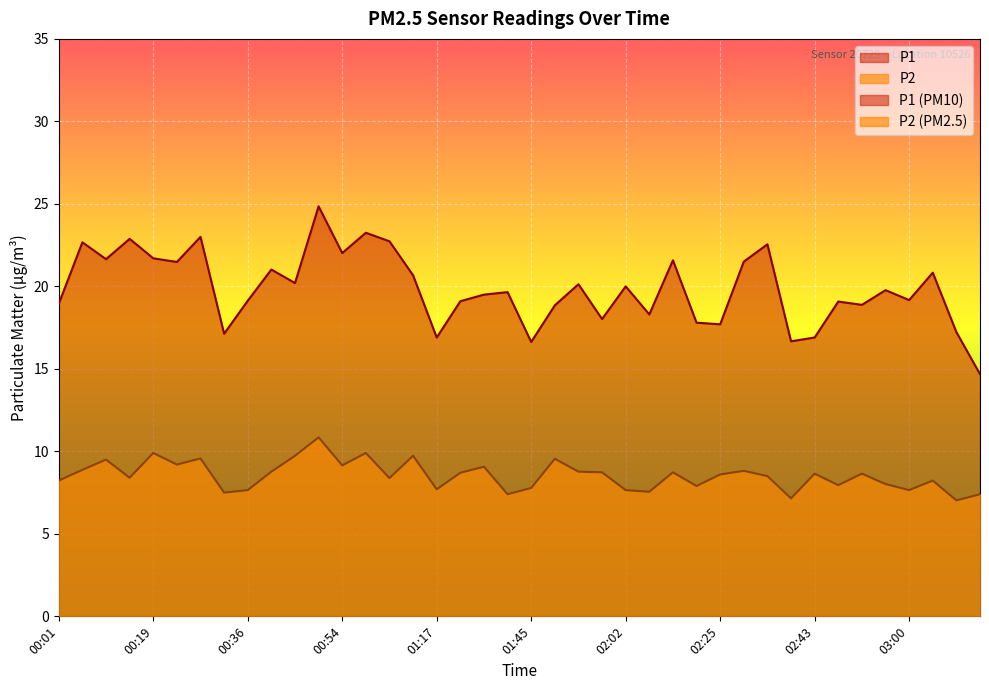

How many values in the P1 series are below 19?

14